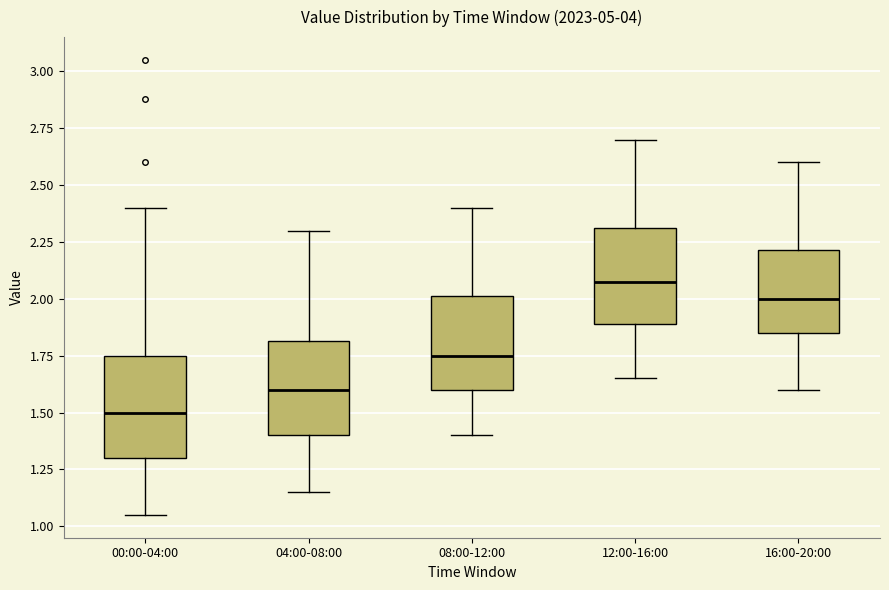

Reading left to right, transcribe this box plot: for each box, give where its median line is, the range the box spans, and where its two whiskers end, as read against the y-axis. The values are not printed on the chart, so give them approximately, as read against the axis.

00:00-04:00: median 1.50, box 1.30 to 1.75, whiskers 1.05 to 2.40
04:00-08:00: median 1.60, box 1.40 to 1.80, whiskers 1.15 to 2.30
08:00-12:00: median 1.75, box 1.60 to 2.00, whiskers 1.40 to 2.40
12:00-16:00: median 2.10, box 1.90 to 2.30, whiskers 1.65 to 2.70
16:00-20:00: median 2.00, box 1.85 to 2.20, whiskers 1.60 to 2.60